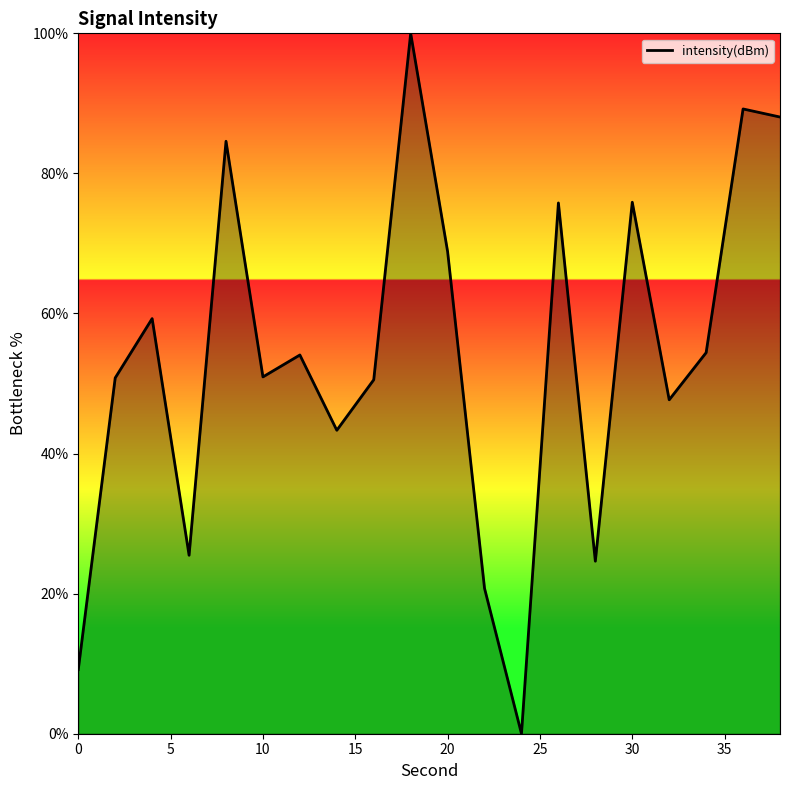

What is the greatest value displayed?

100.0